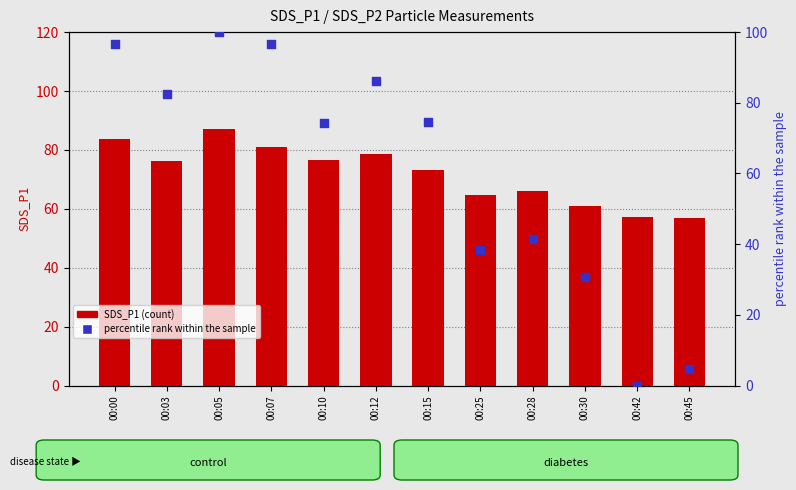

What is the total value across all series at 00:42?

57.3